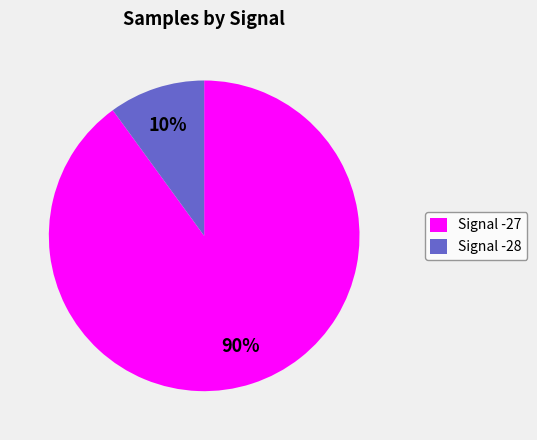

To the nearest percent, what is the average slice percentage?

50%